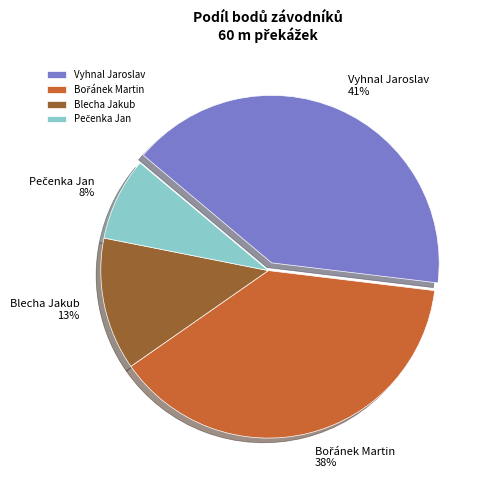

Which slice is the largest?

Vyhnal Jaroslav